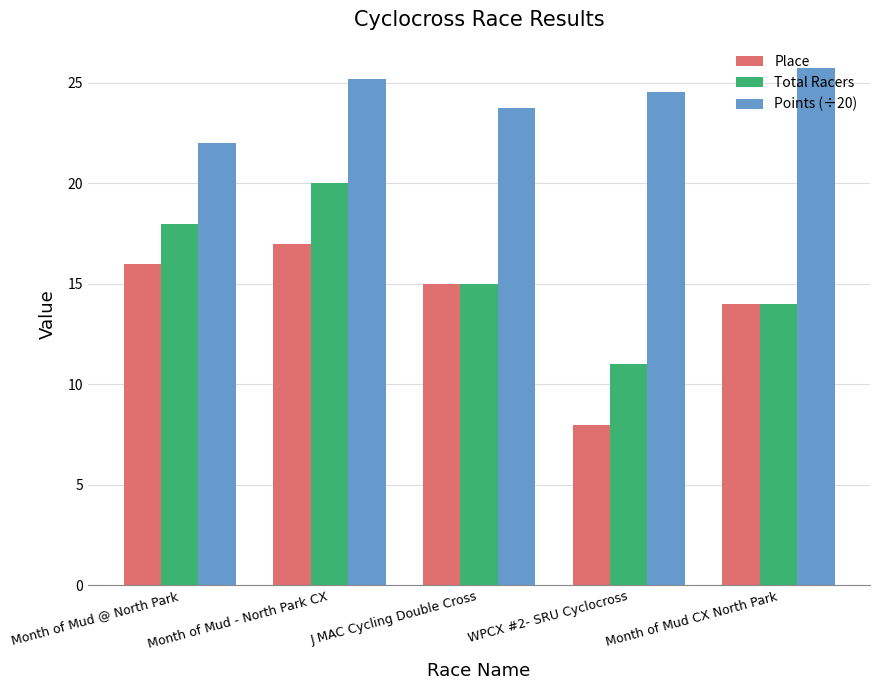

What is the difference between the Points (÷20) values at Month of Mud - North Park CX and Month of Mud CX North Park?

0.6